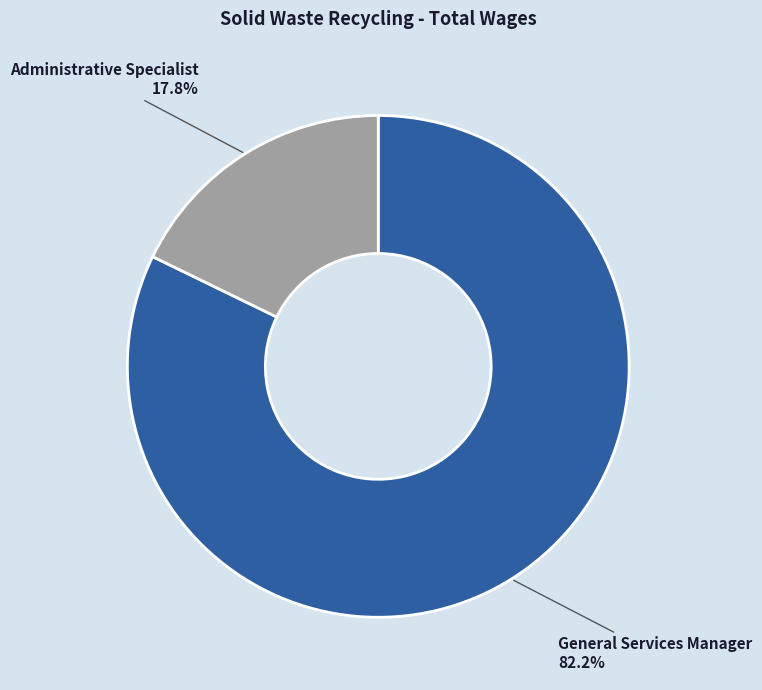

Is it true that Administrative Specialist is 18% of the pie?

True